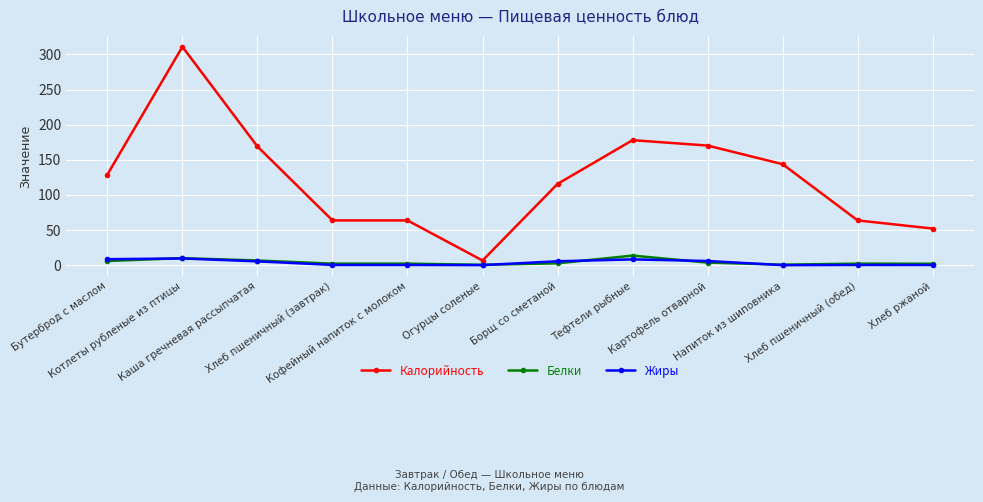

What is the average value of the Белки series?

4.3